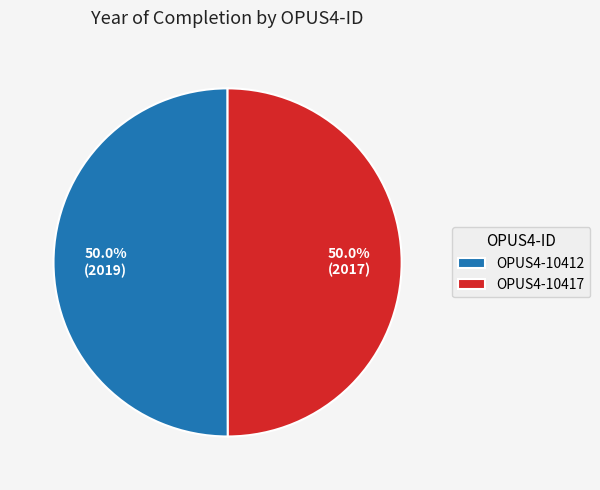

What is the ratio of the value at OPUS4-10417 to the value at OPUS4-10412?

1.0